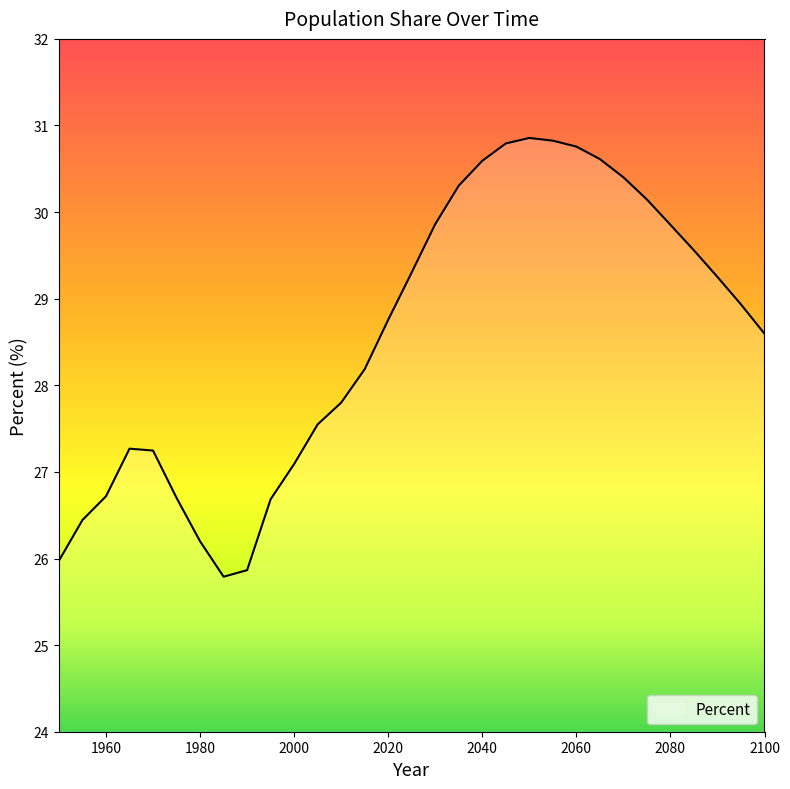

What is the difference between the maximum and minimum values?

5.1